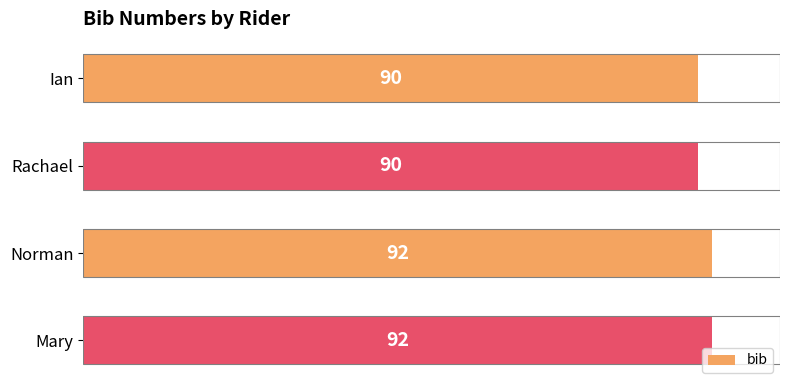

How many categories are shown in the chart?

4